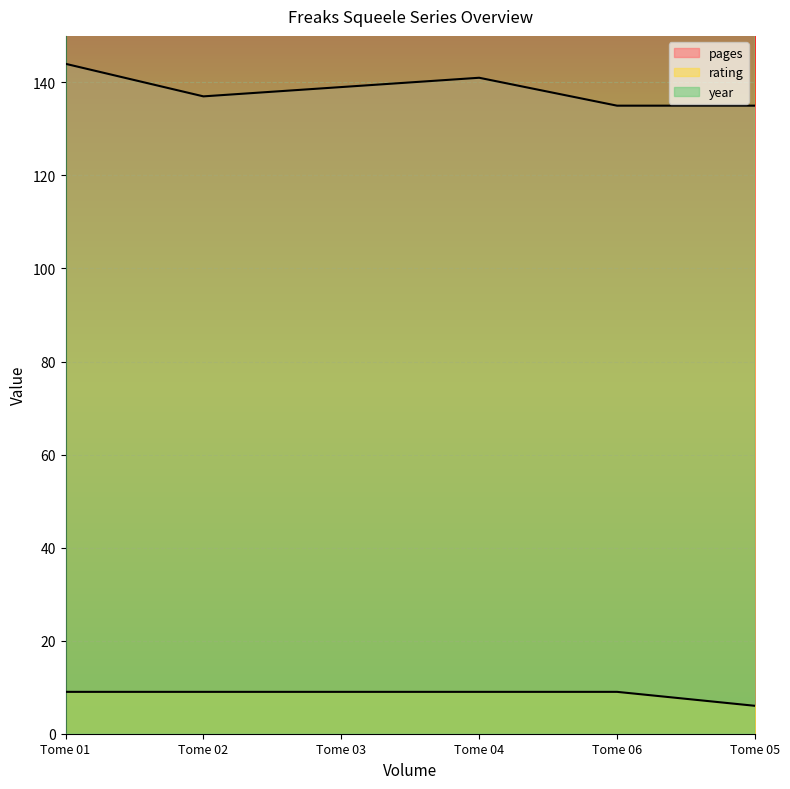

How many data points in year are above 2011?

2